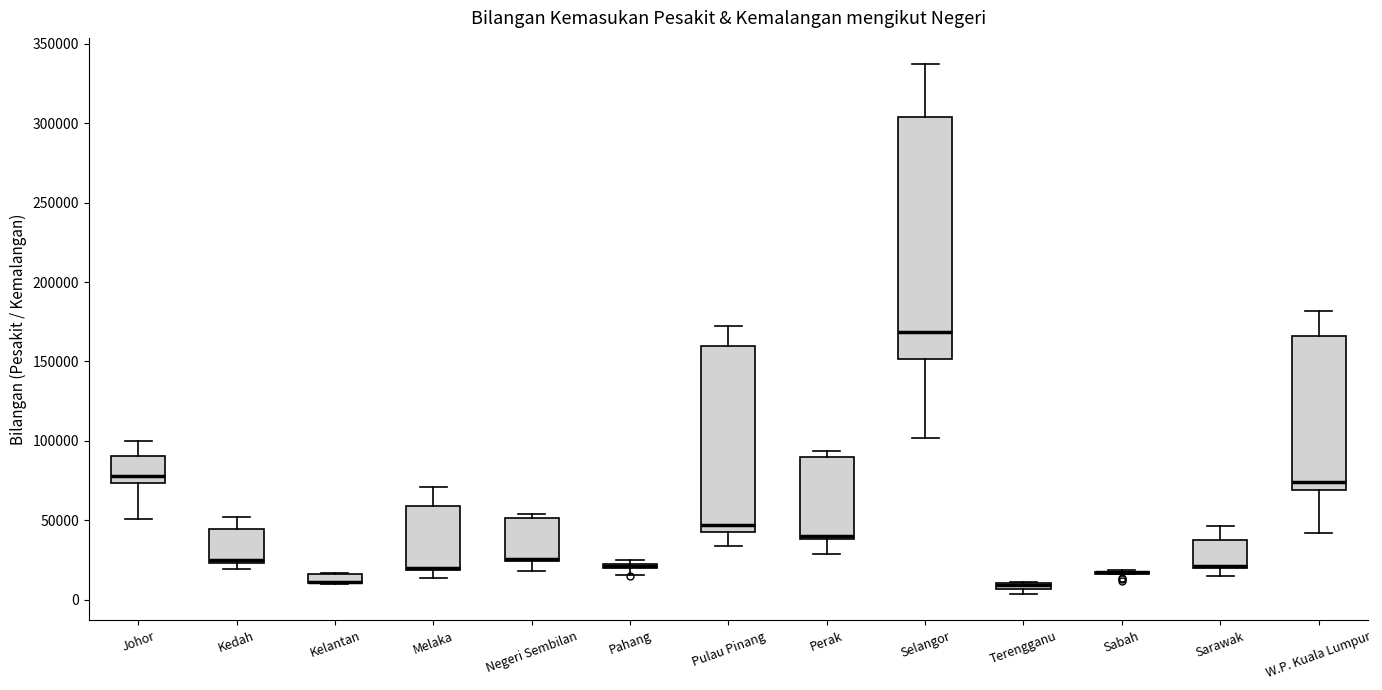

Which box is the tallest, from its lower edge to its upper edge?

Selangor